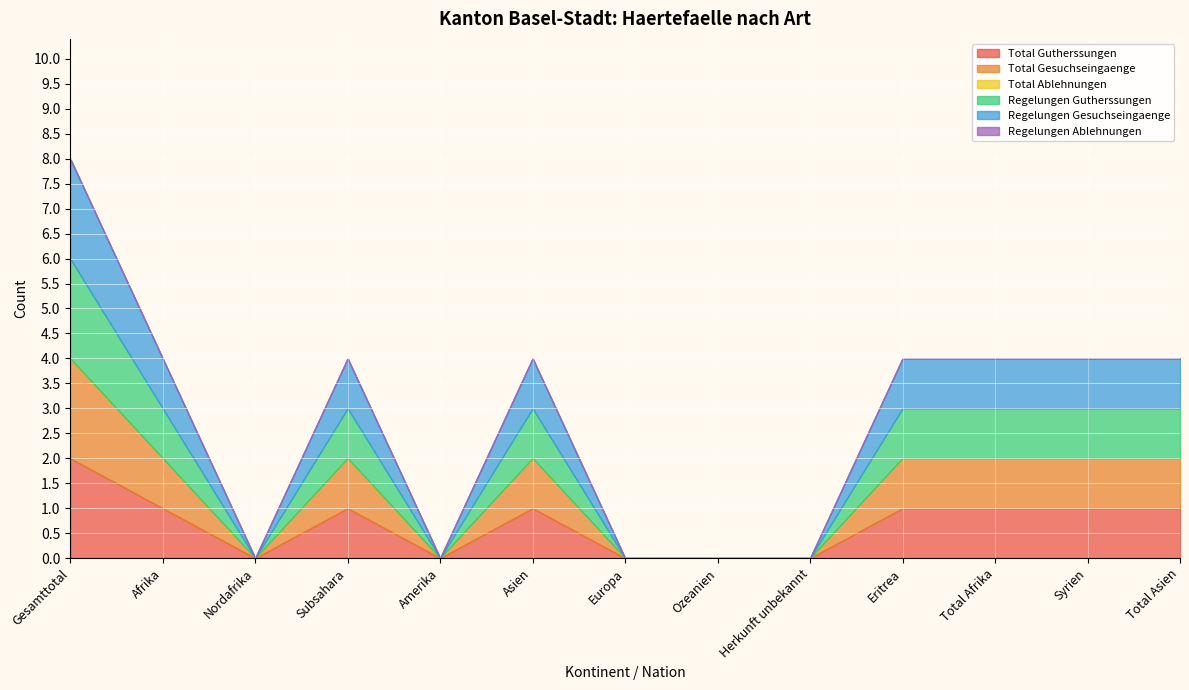

What are all the series names shown in the legend?

Total Gutherssungen, Total Gesuchseingaenge, Total Ablehnungen, Regelungen Gutherssungen, Regelungen Gesuchseingaenge, Regelungen Ablehnungen